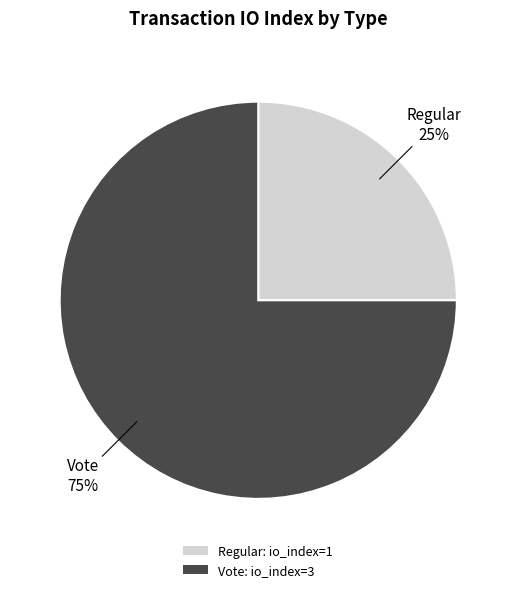

Which category has the biggest portion of the pie?

Vote